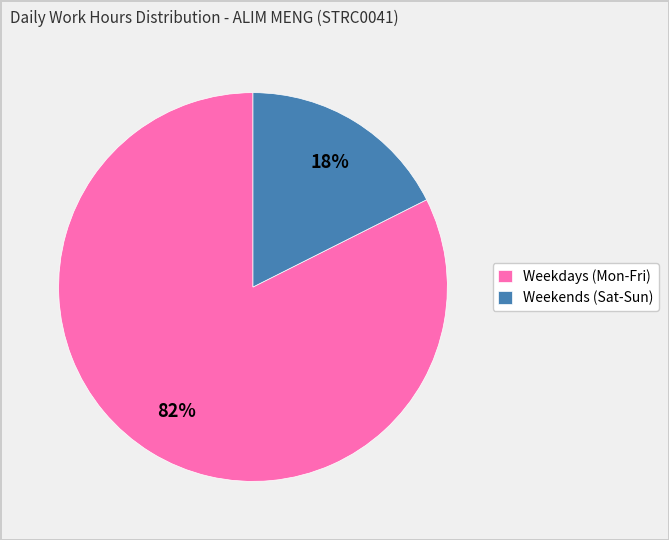

What percentage is the Weekends (Sat-Sun) slice, to the nearest percent?

18%